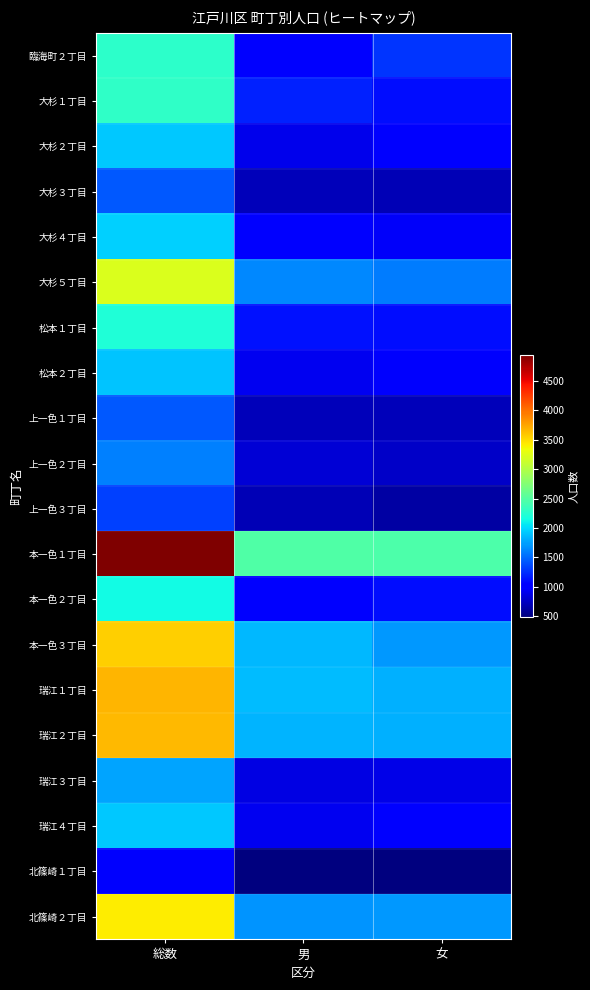

At how many categories does at least one series exceed 4565?

1